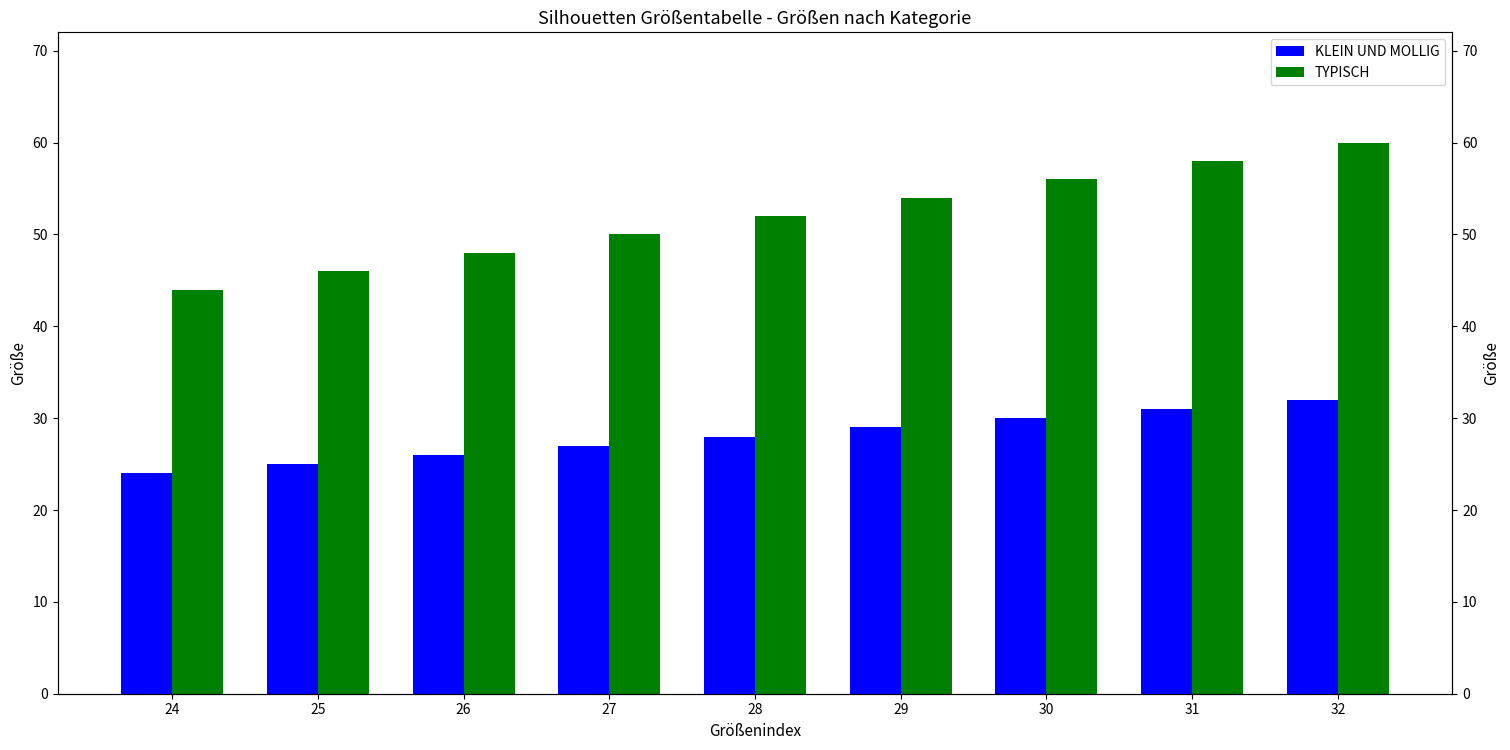

Is it true that KLEIN UND MOLLIG equals 37 at 25?

False